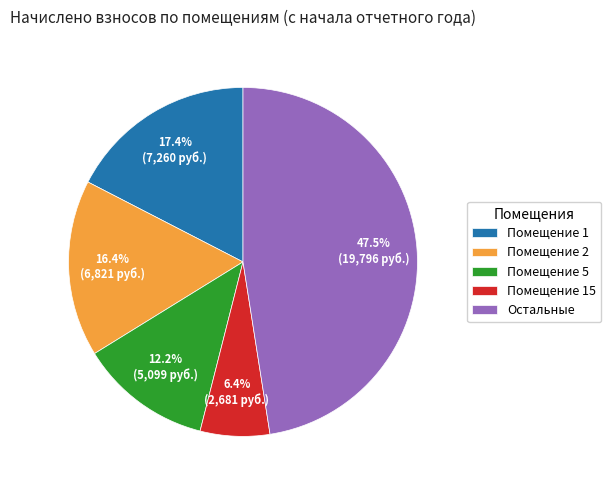

Between Помещение 5 and Помещение 15, which is larger?

Помещение 5